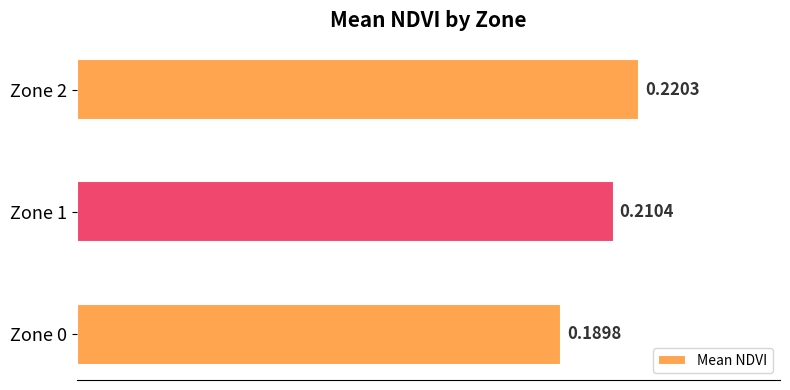

Rank the categories by value from highest to lowest.

Zone 2, Zone 1, Zone 0